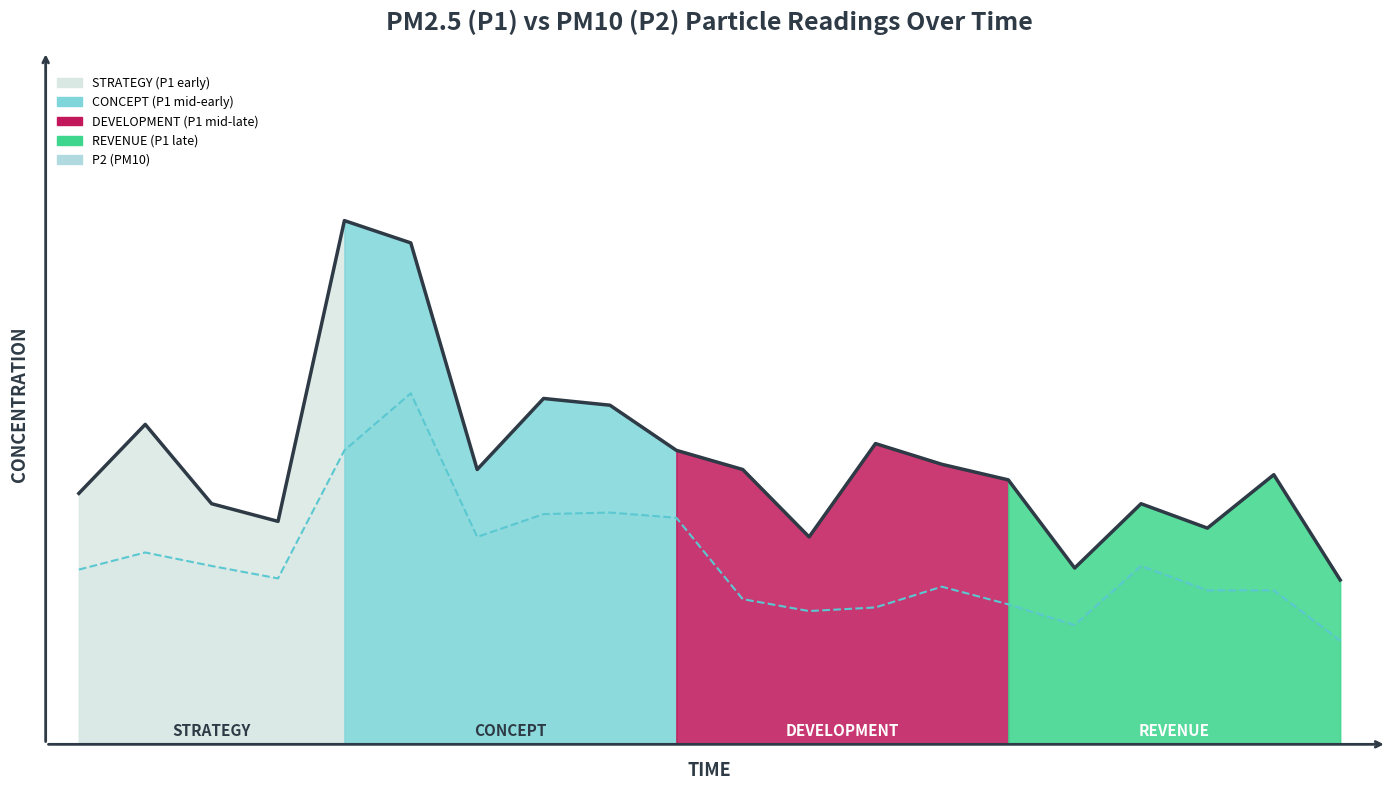

What is the minimum value for P1 (PM2.5)?

10.3